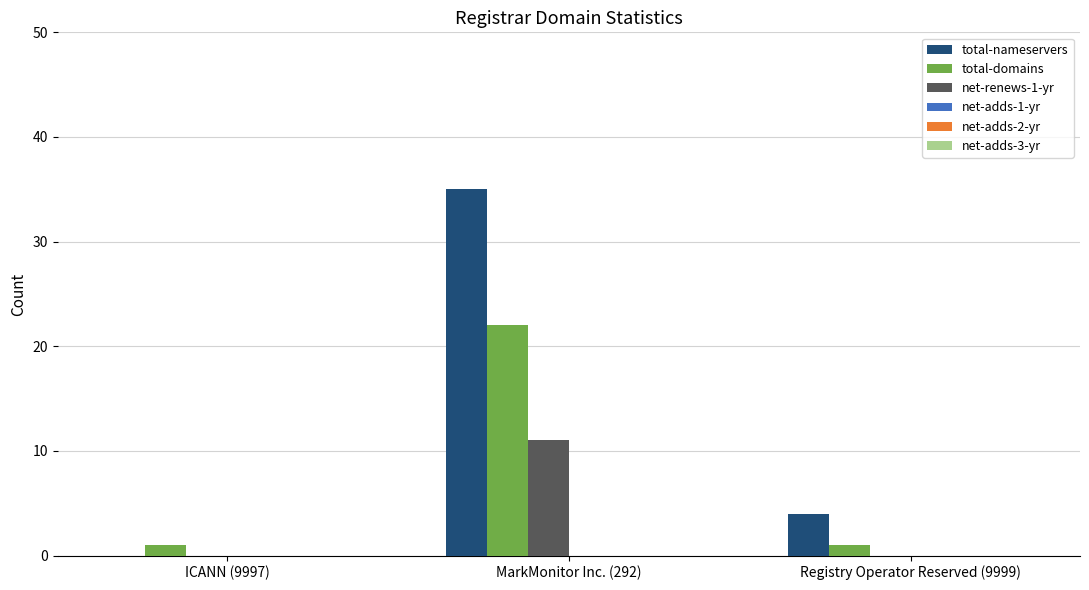

Which series has the largest total across all categories?

total-nameservers